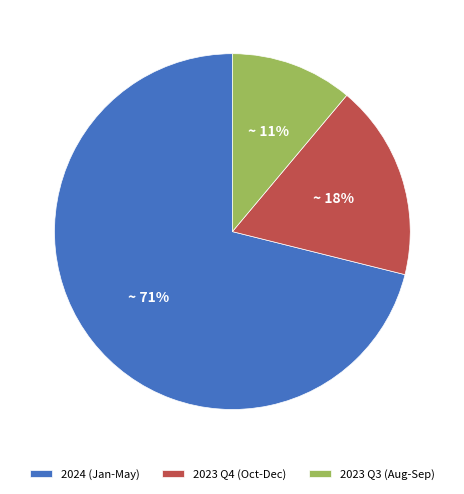

The 2023 Q4 (Oct-Dec) slice represents 18% of the pie. True or false?

True